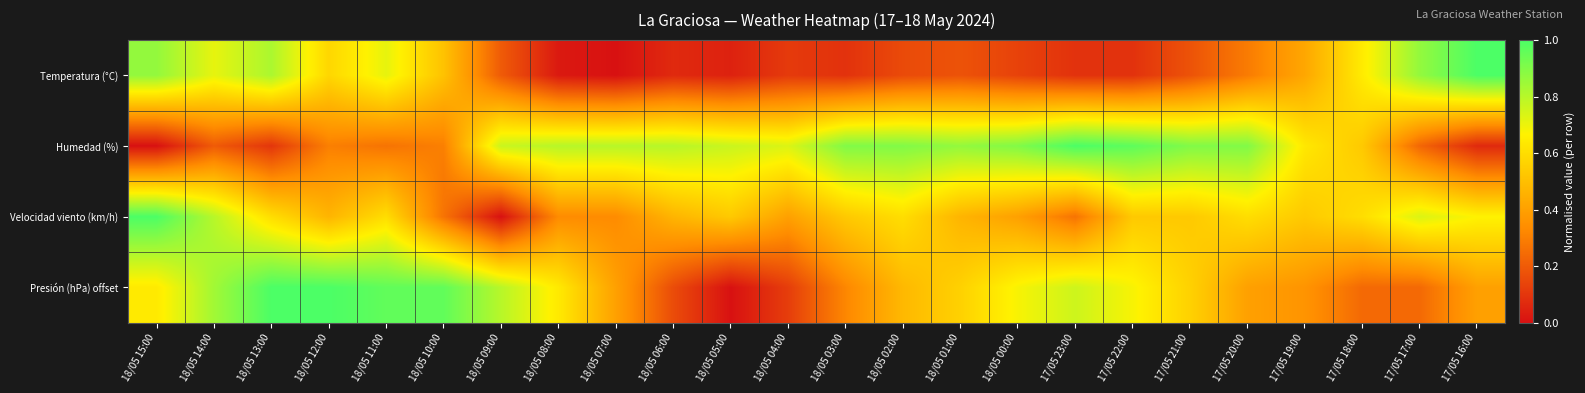

At how many categories does at least one series exceed 0?

24